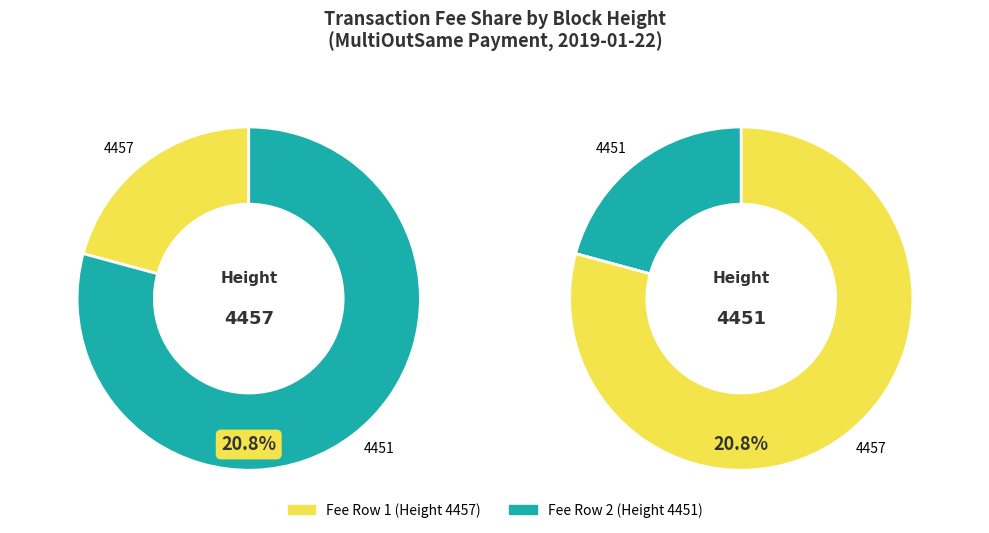

Is it true that 4451 is 79% of the pie?

True